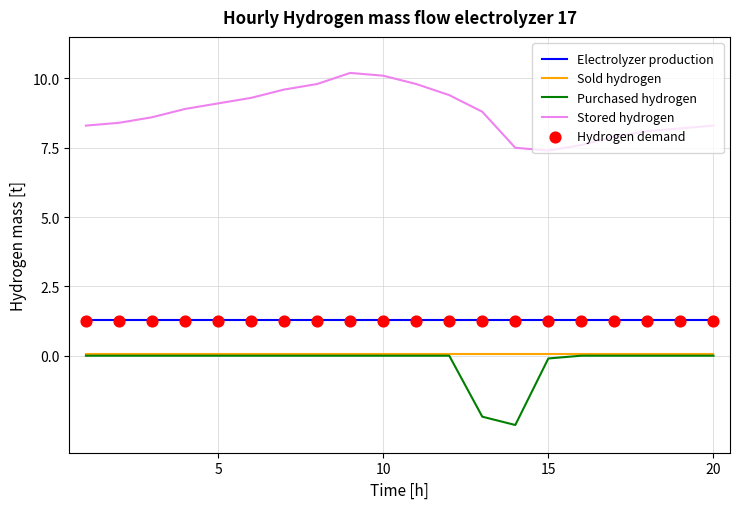

Which series reaches the minimum Y coordinate?

Purchased hydrogen